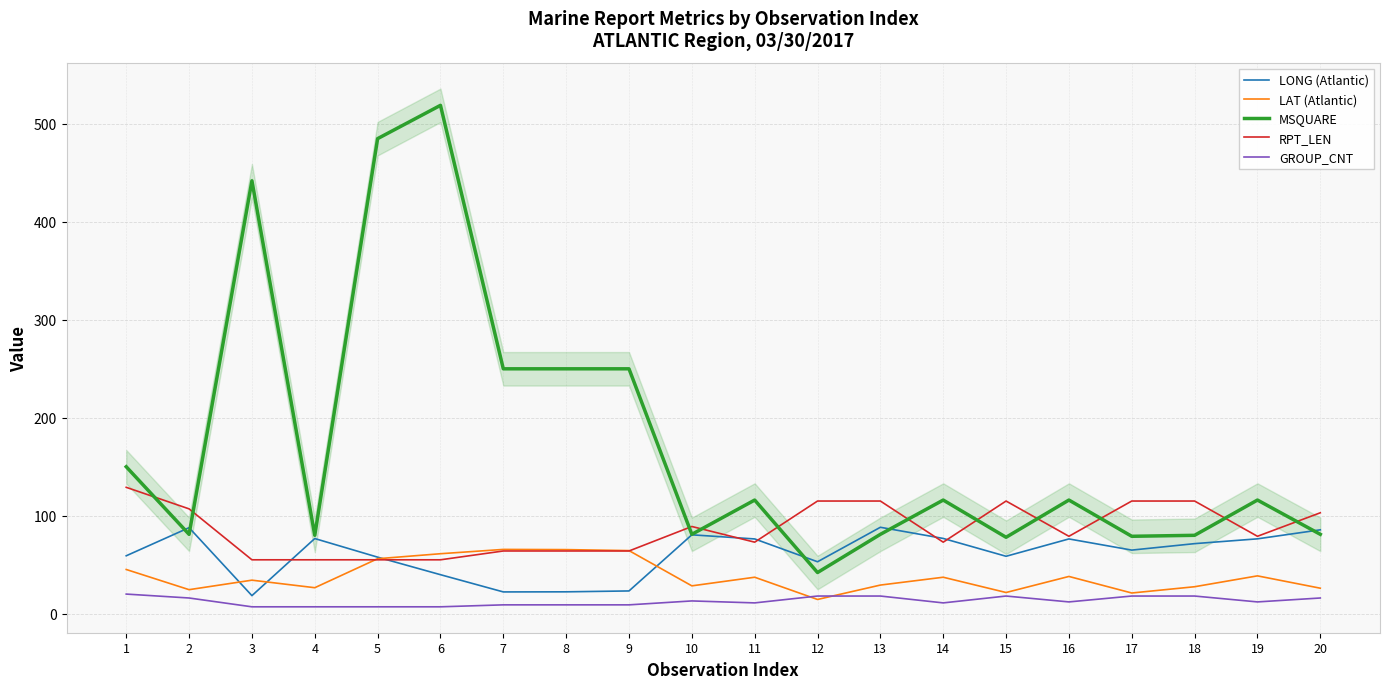

What is the difference between the second highest and second lowest values in the MSQUARE series?

407.0